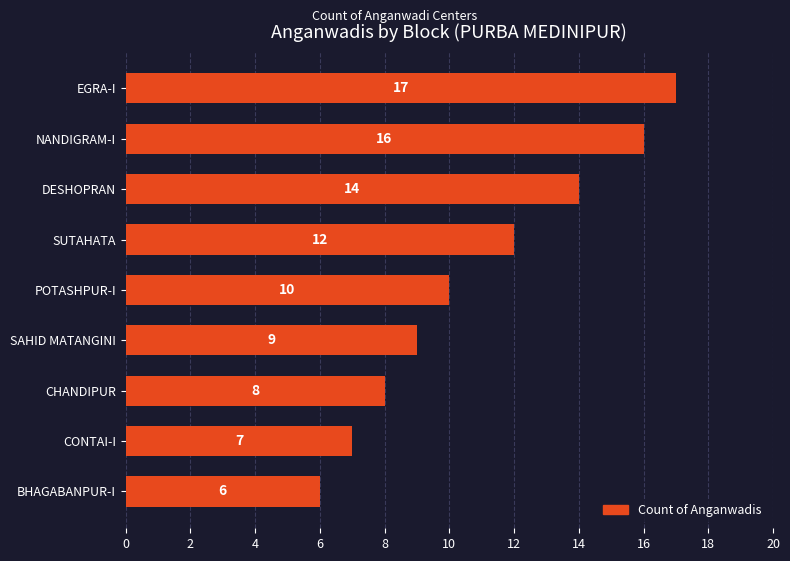

Is it true that the value at DESHOPRAN is 14?

True